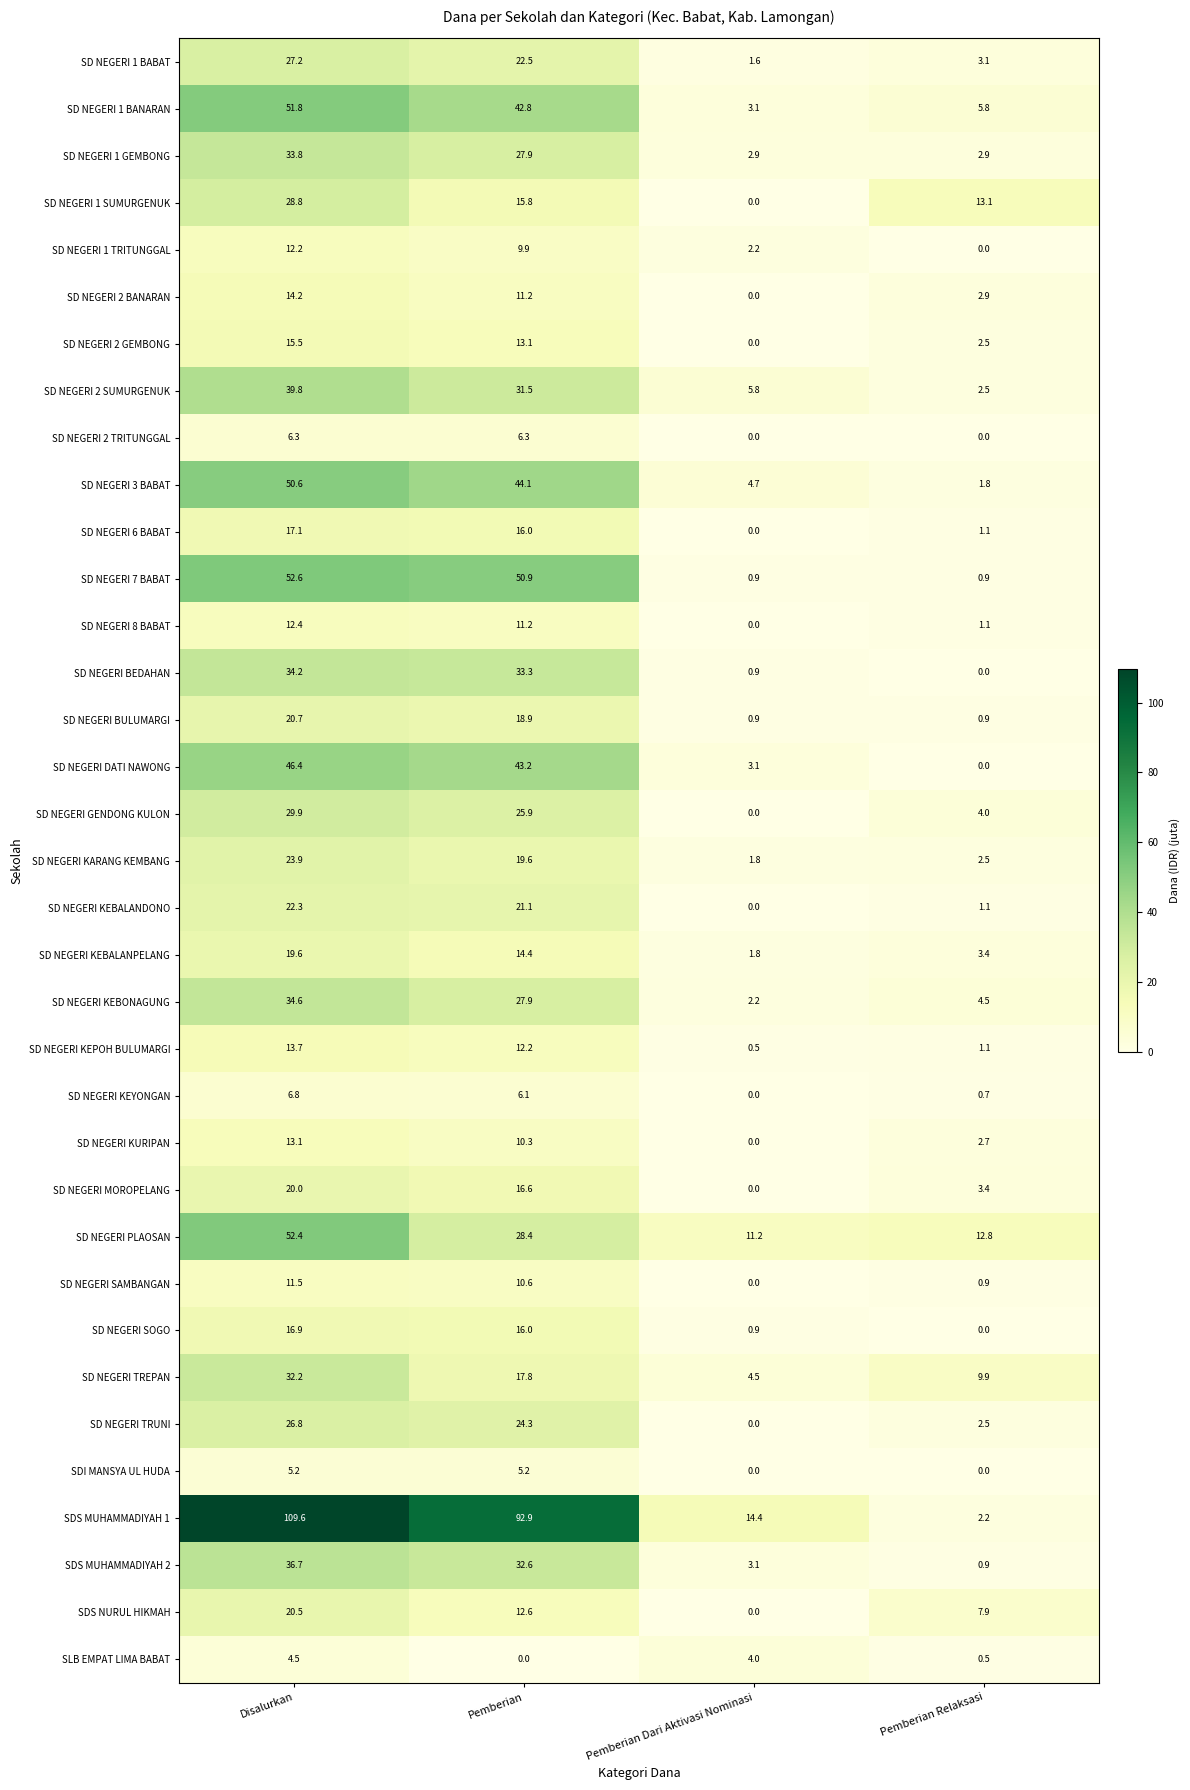

Is it true that SD NEGERI 8 BABAT equals 16.1 at Pemberian?

False